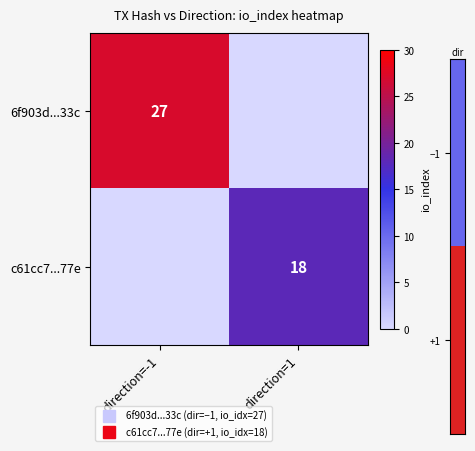

At how many categories does at least one series exceed 22?

1